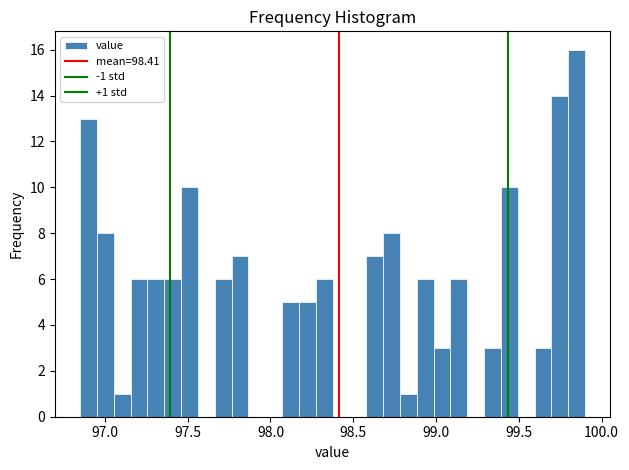

Around what value on the x-axis is the tallest bar? Give the approximate position of its centre, as read against the axis.

99.85